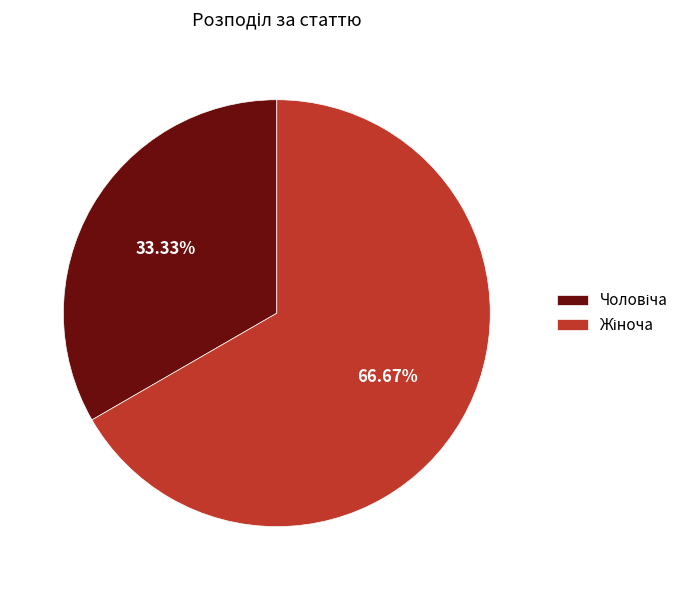

Does any single category account for the majority?

Yes